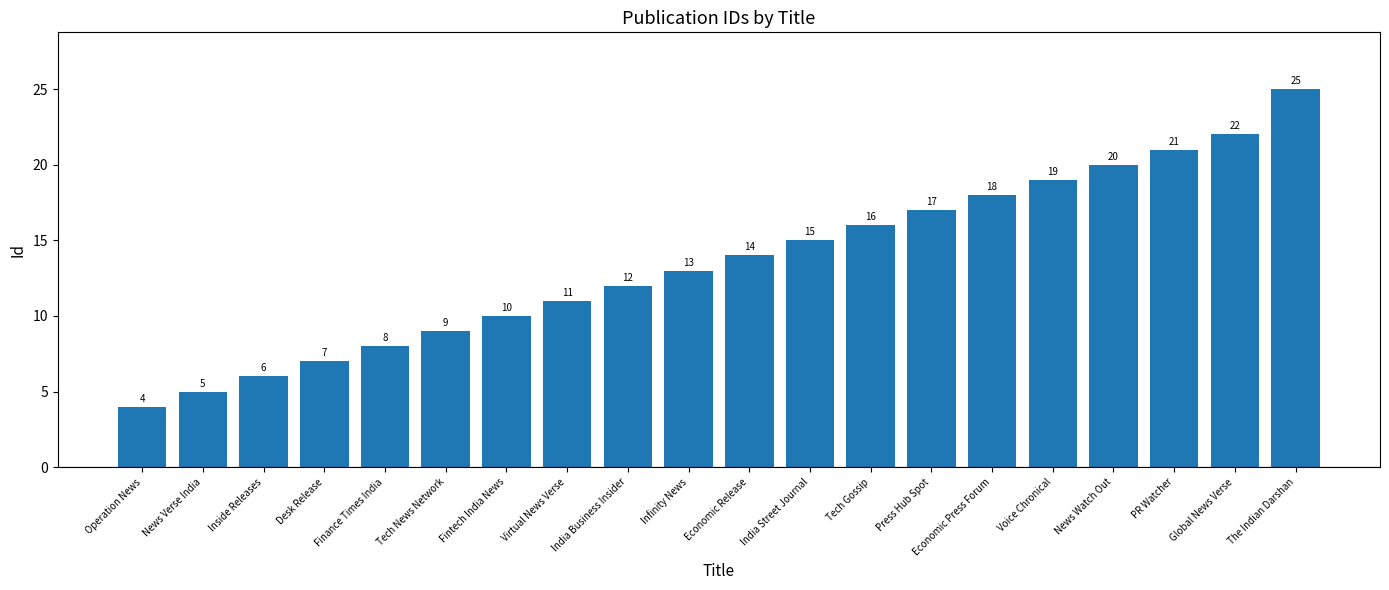

The value at Tech Gossip is 16. True or false?

True